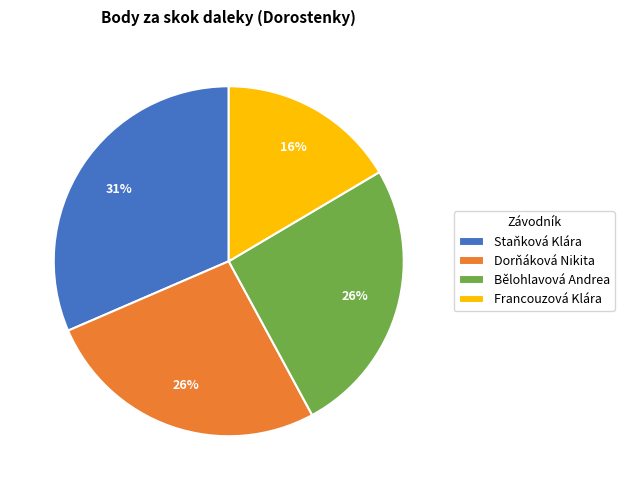

Approximately how many times larger is the value at Dorňáková Nikita compared to Francouzová Klára?

1.6